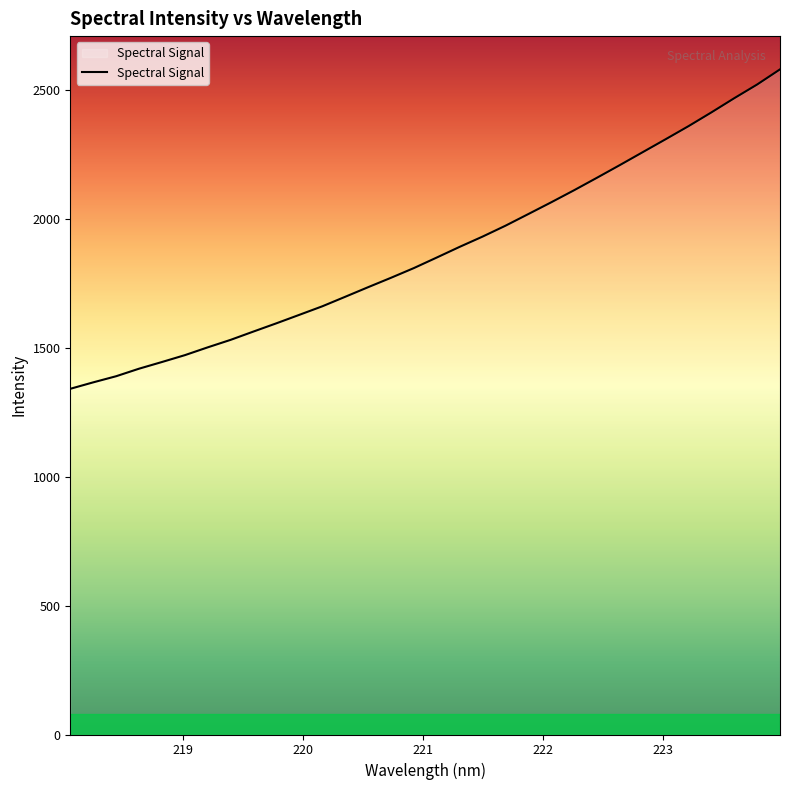

What is the minimum value shown in the chart?

1341.5